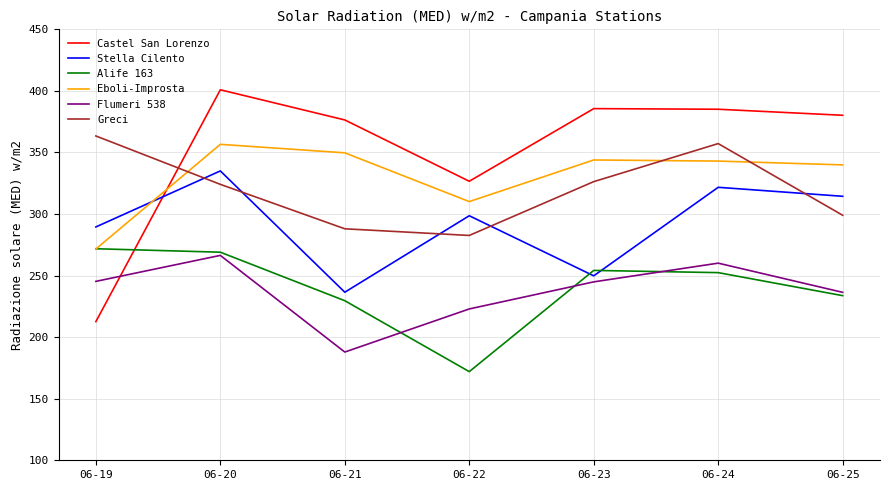

Where is Flumeri 538 nearest to the value 227?

06-22